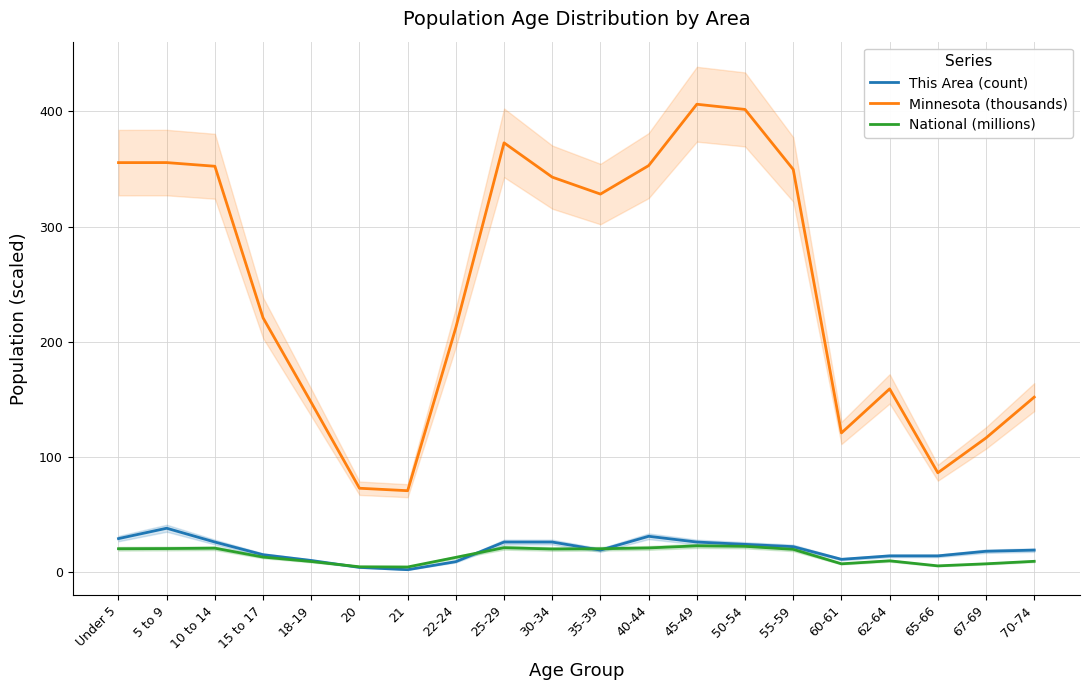

Between 70-74 and 60-61, which is larger?

70-74